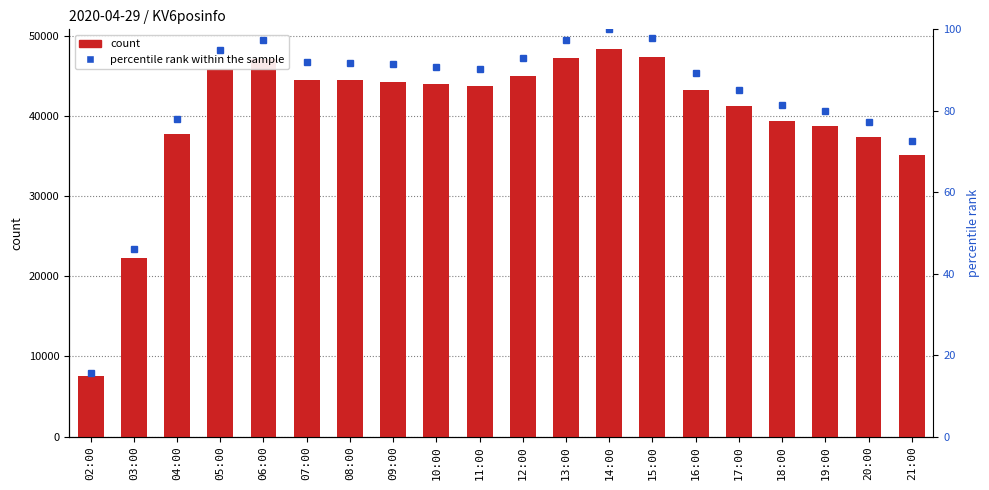

Count the number of data series in this chart.

2